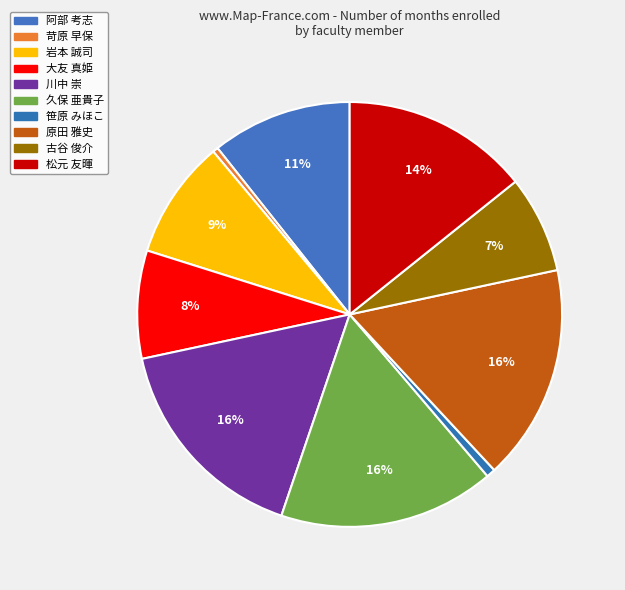

Between 松元 友暉 and 笹原 みほこ, which is larger?

松元 友暉